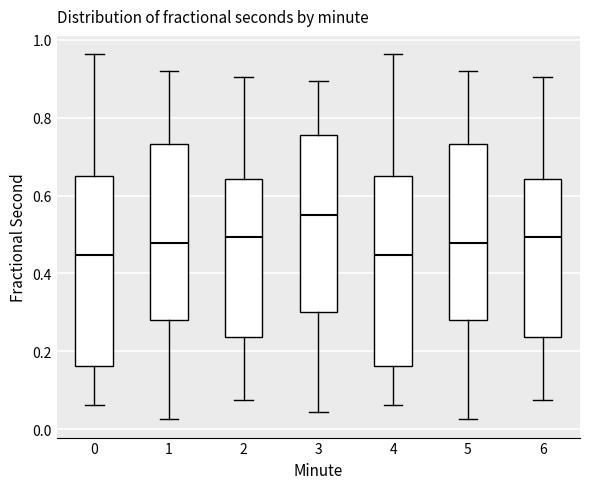

Which box has the highest median line?

3